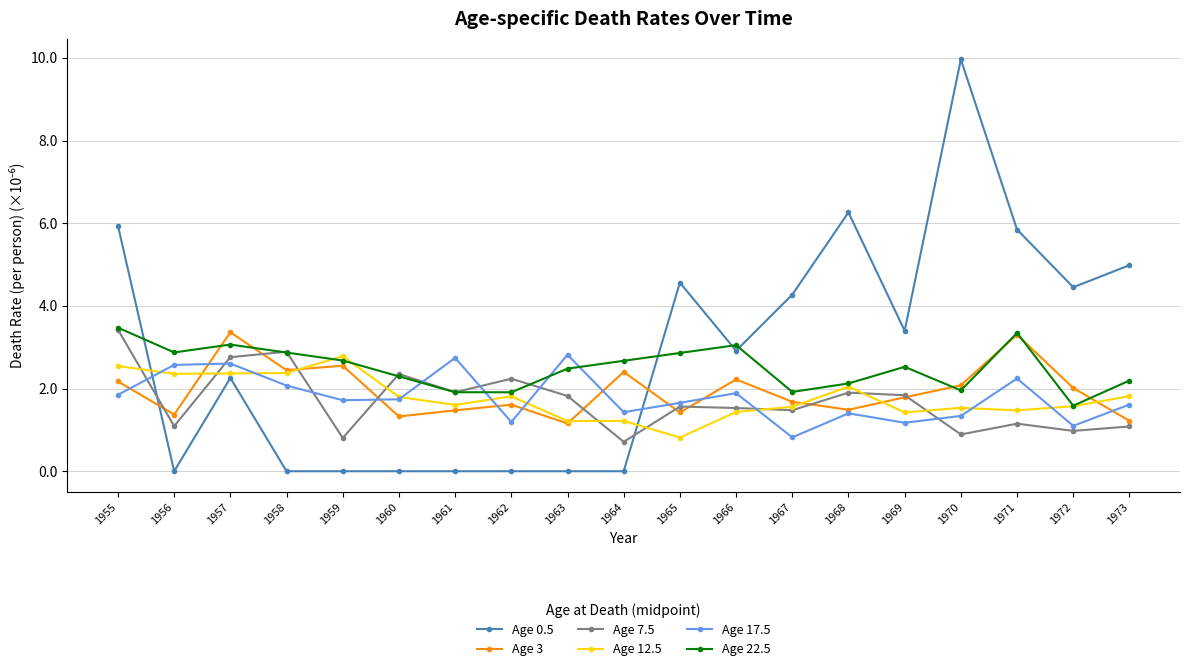

How many series are shown in this chart?

6